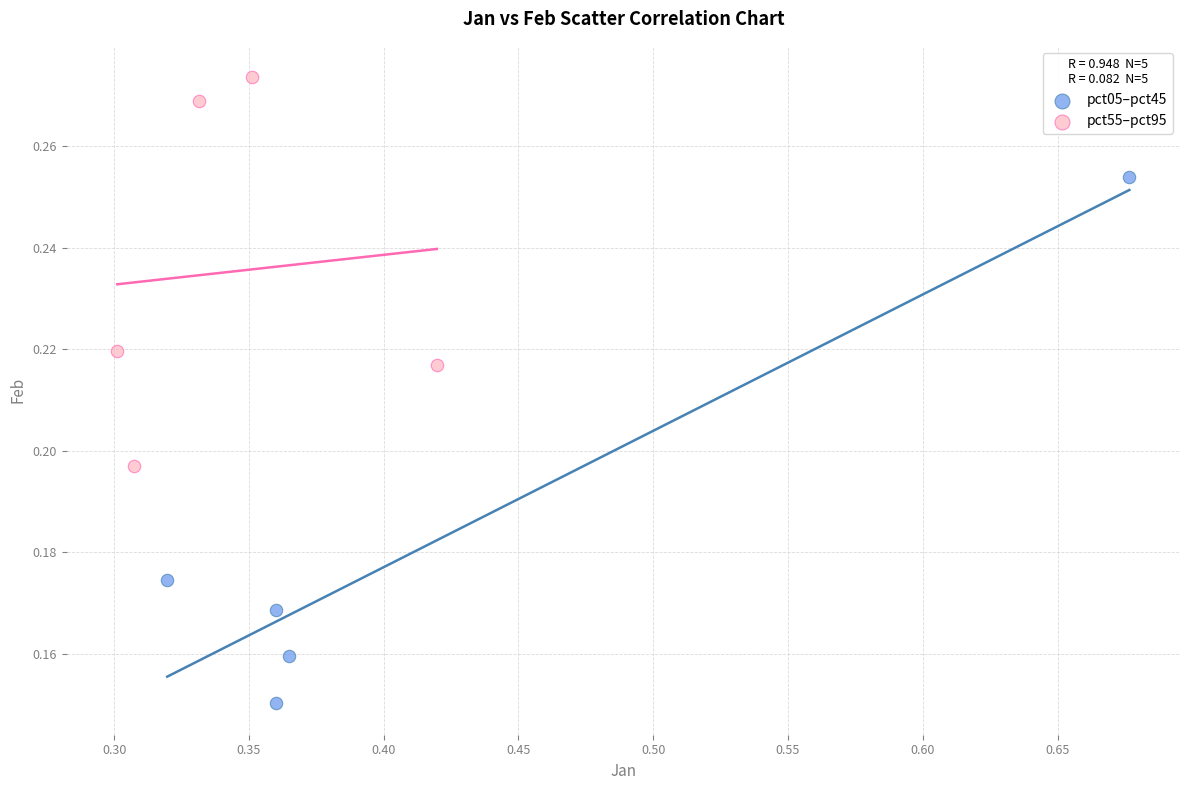

Which series contains the lowest Y value?

pct05–pct45